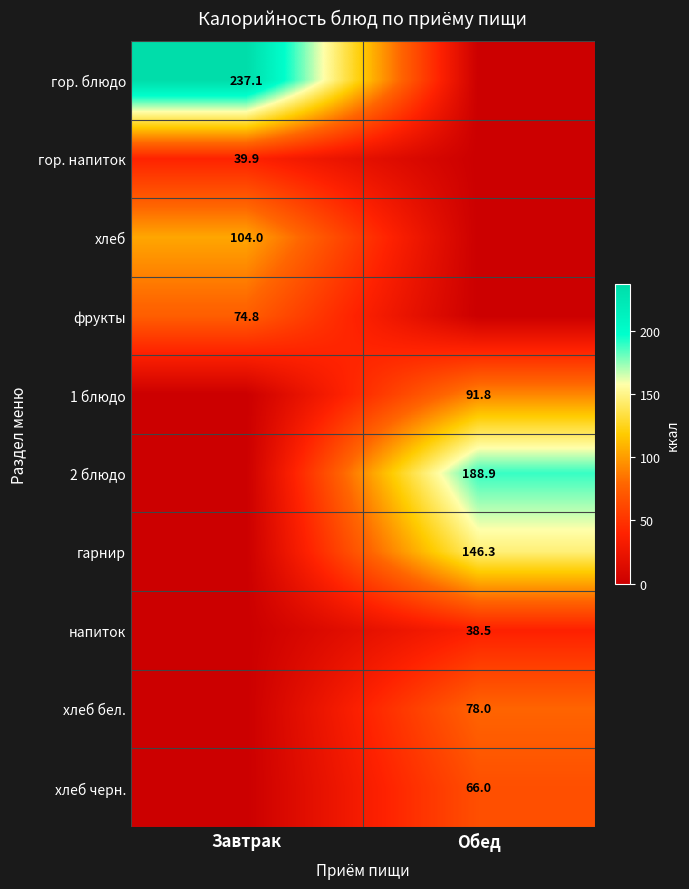

Is the value of гарнир at Обед greater than the value of гор. блюдо at Завтрак?

No